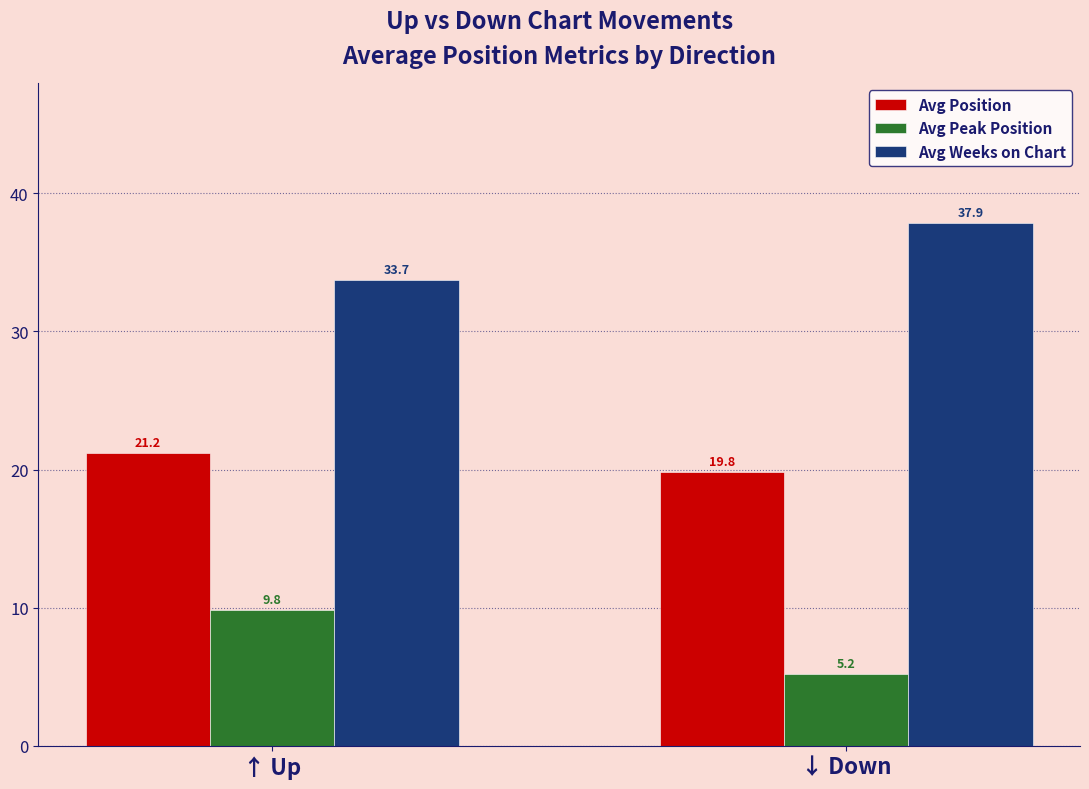

What is the sum of the Avg Position values at ↑ Up and ↓ Down?

41.0